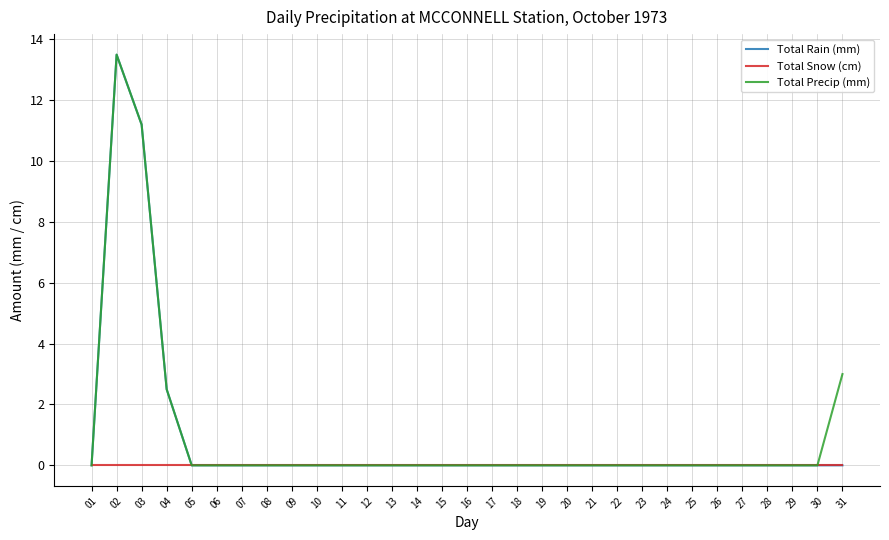

What is the total value across all series at 02?

27.0